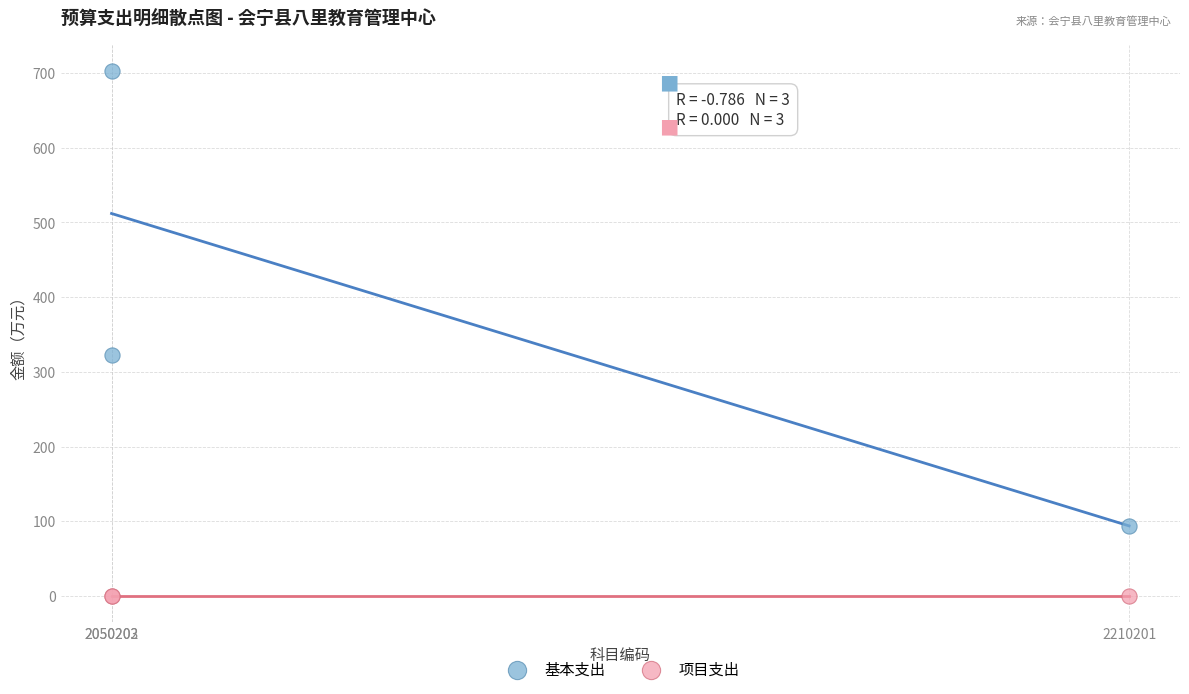

What are all the series names shown in the legend?

基本支出, 项目支出